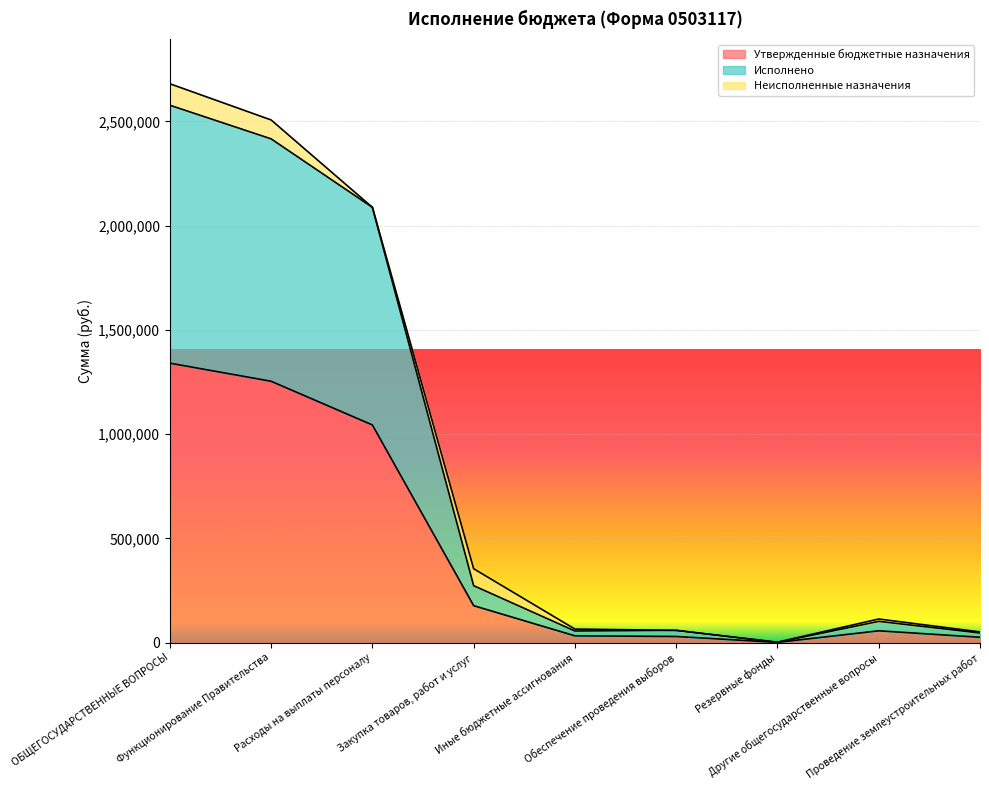

Which category has the highest value in the Утвержденные бюджетные назначения series?

ОБЩЕГОСУДАРСТВЕННЫЕ ВОПРОСЫ